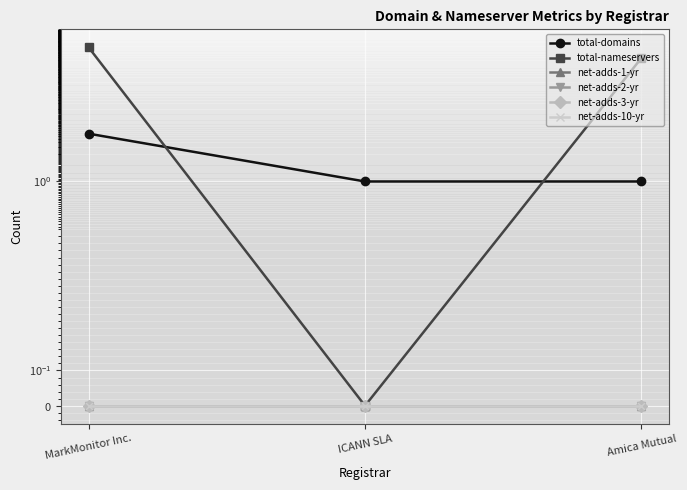

Is it true that total-domains equals 1 at ICANN SLA?

True